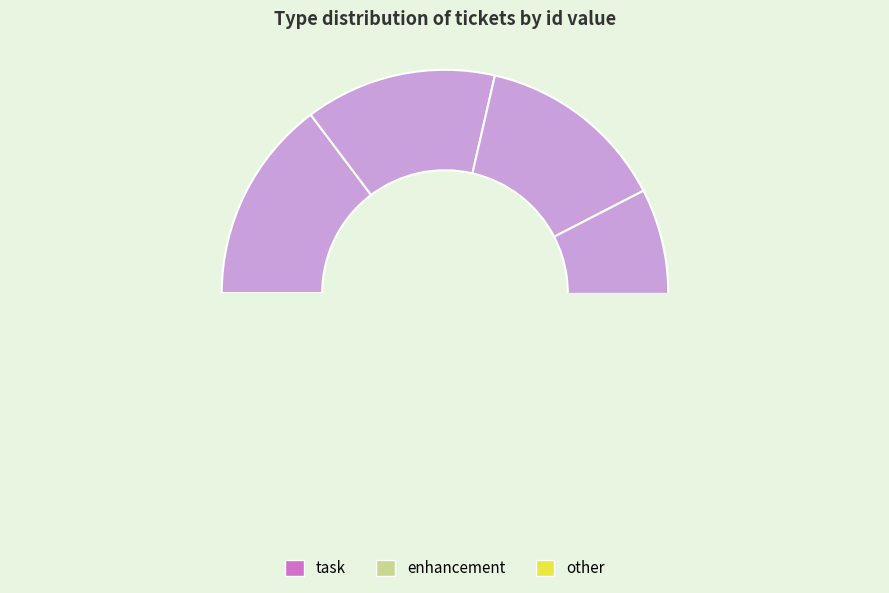

True or false: Free Weight Reduction Program accounts for 1% of the total.

False